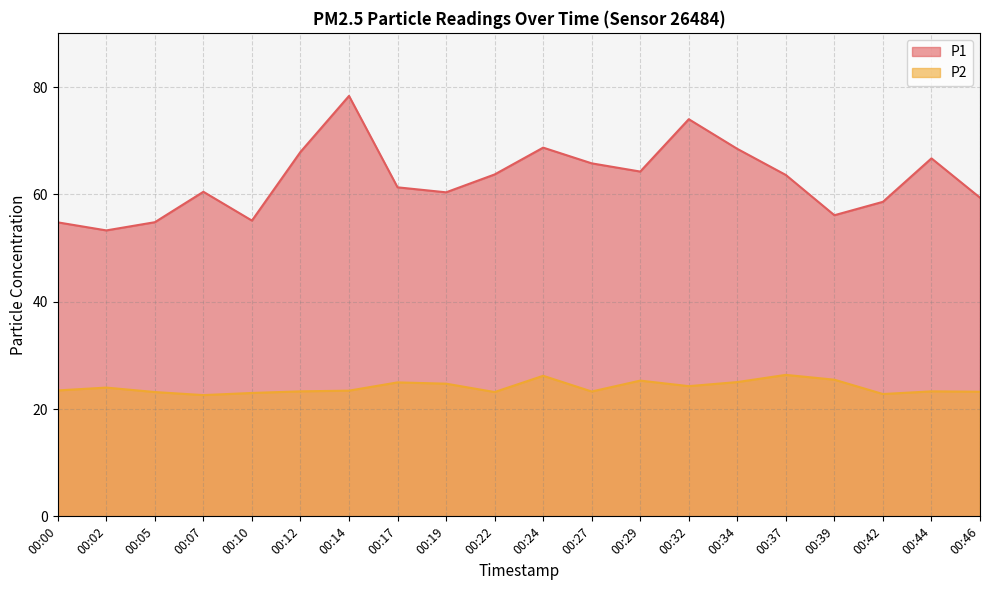

Where is the first local minimum for P2?

00:07